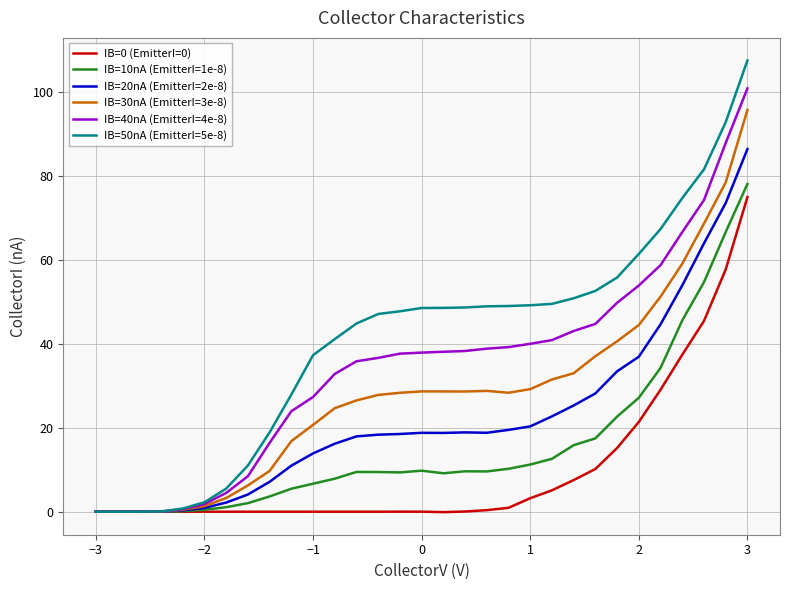

What is the maximum value shown in the chart?

107.6